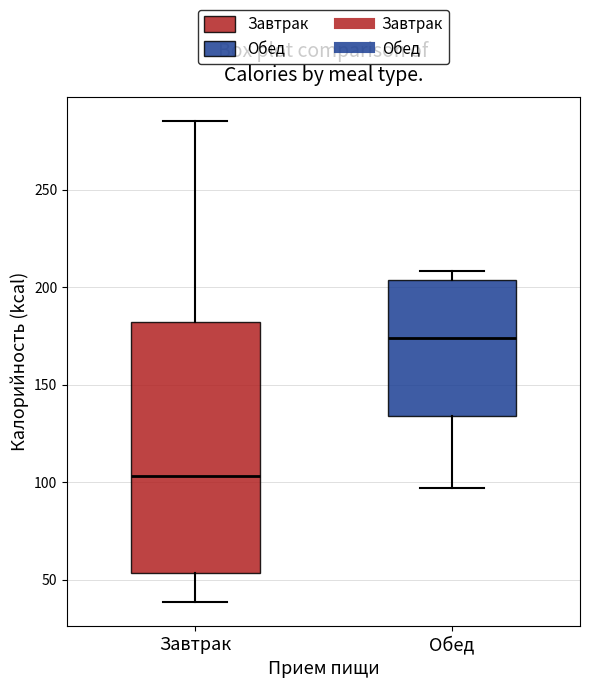

Which box is the tallest, from its lower edge to its upper edge?

Завтрак